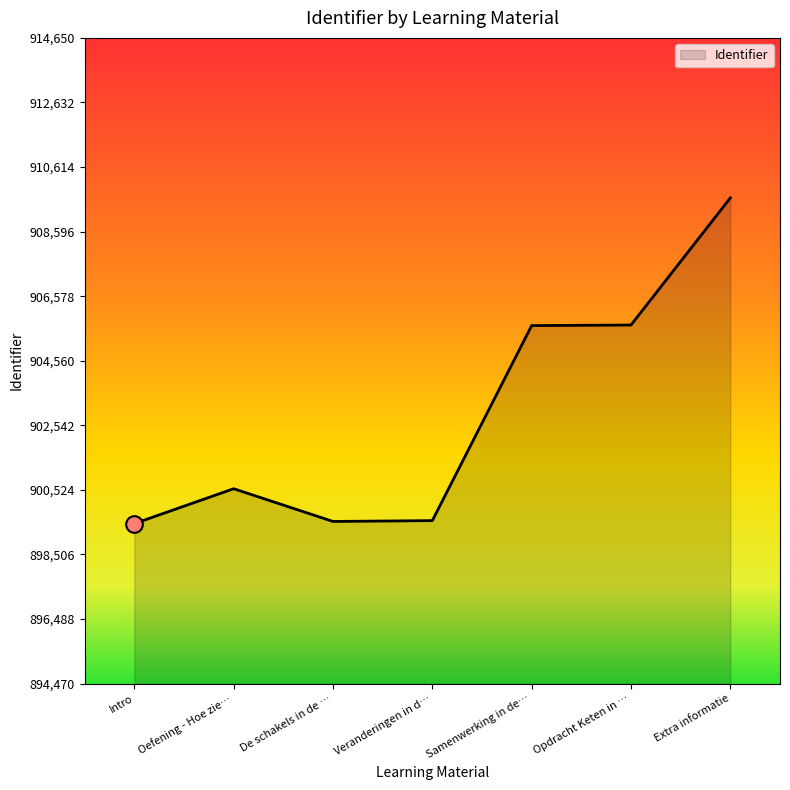

What is the minimum value shown in the chart?

899470